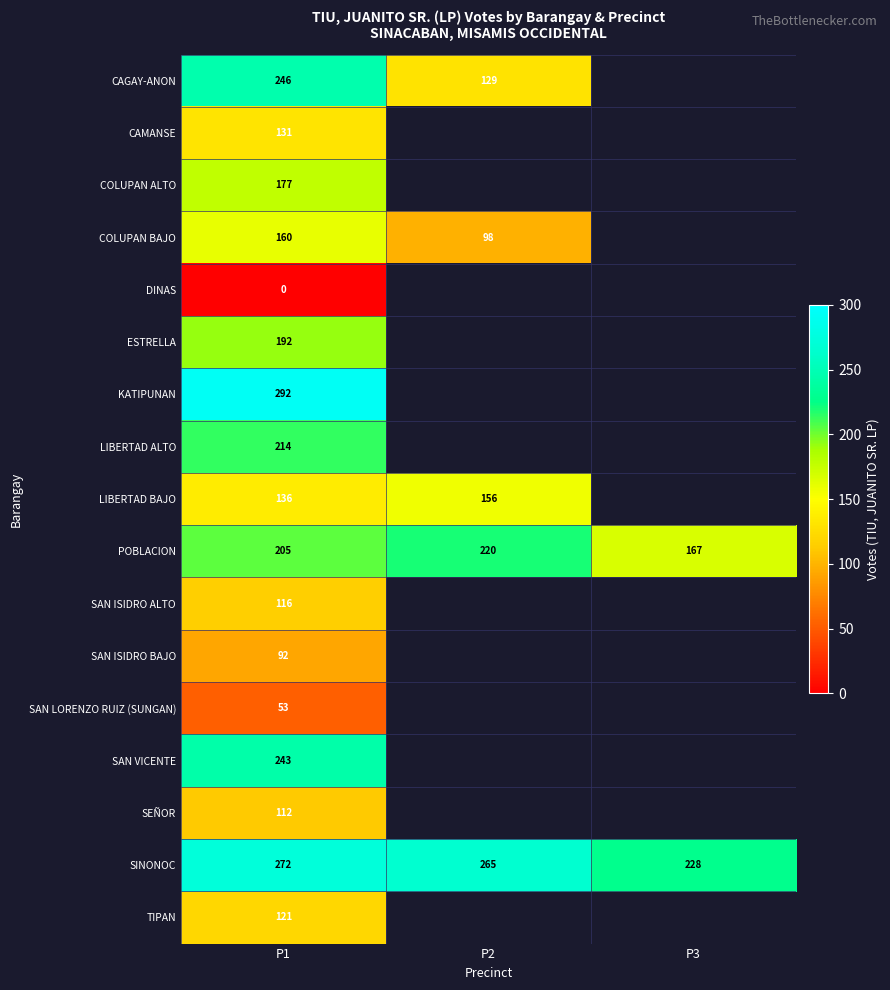

How many distinct data groups are displayed?

17